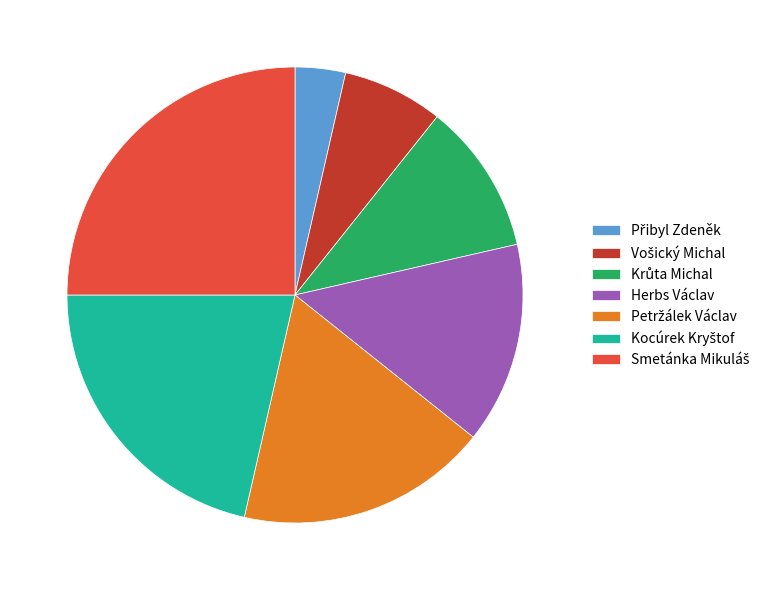

Is there a majority slice in this chart?

No